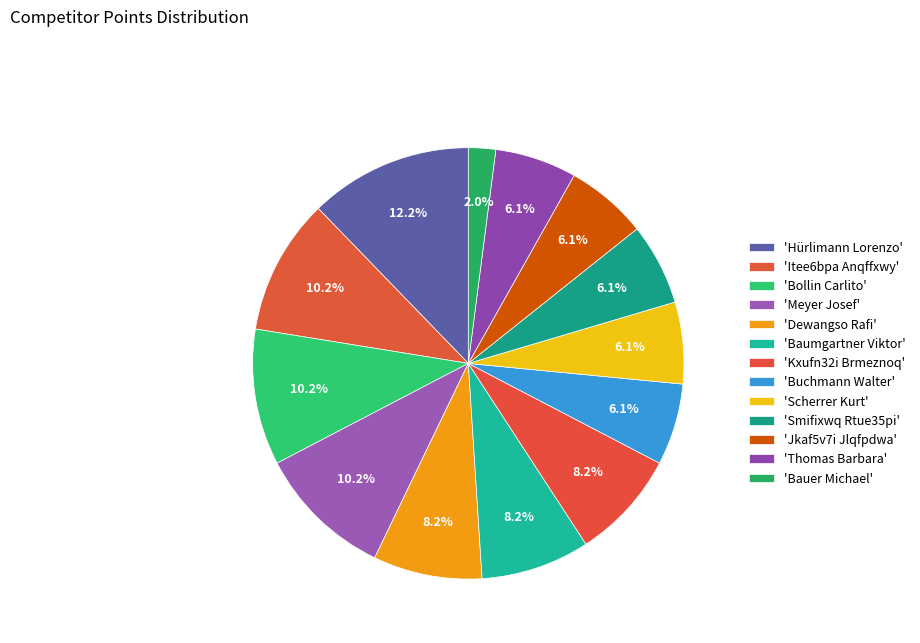

How many slices are in this pie chart?

13